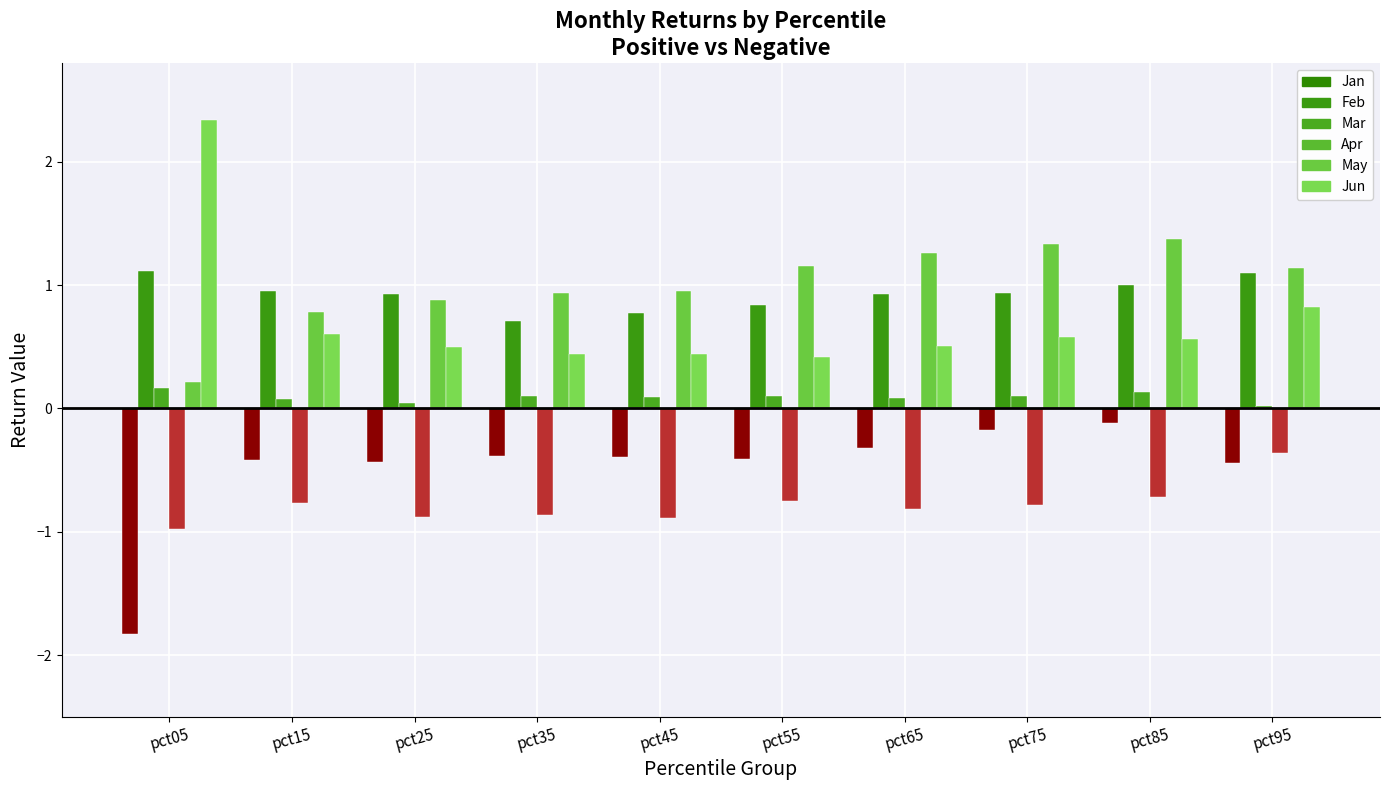

Which category has the lowest value across all series?

pct05